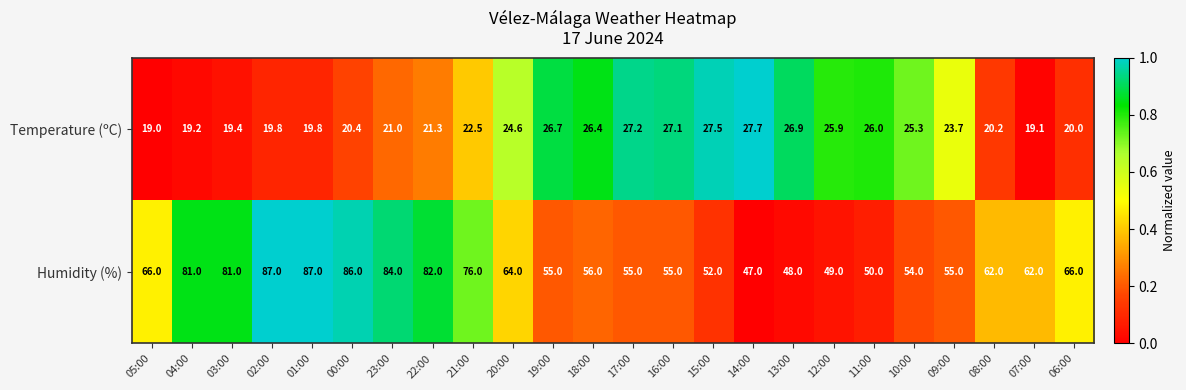

List the series in order of their peak value, lowest first.

Temperature (ºC), Humidity (%)